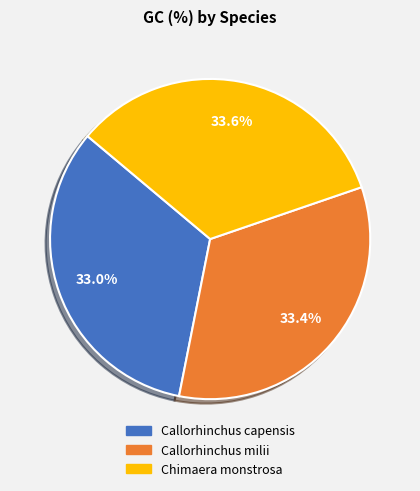

Does Callorhinchus capensis account for over 50% of the chart?

No